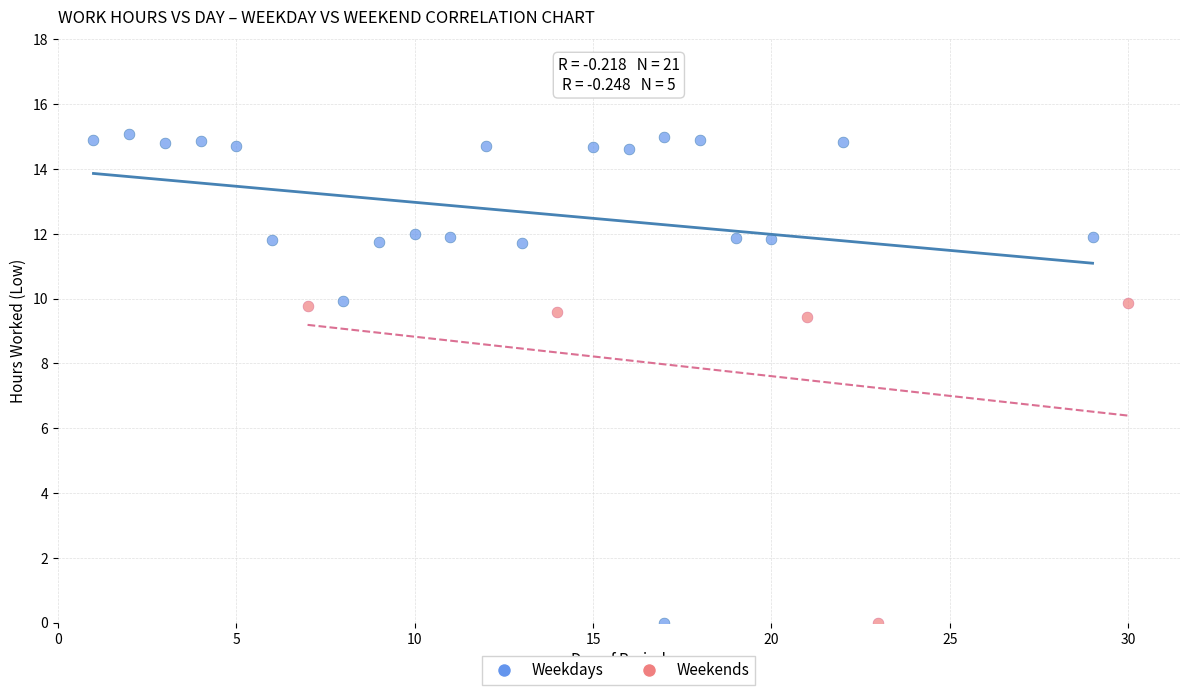

What are all the series names shown in the legend?

Weekdays, Weekends